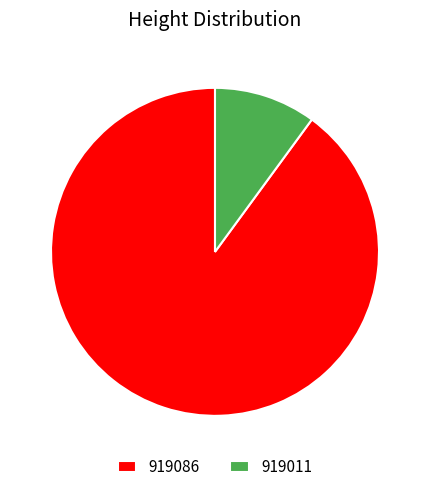

Which slice is the largest?

919086